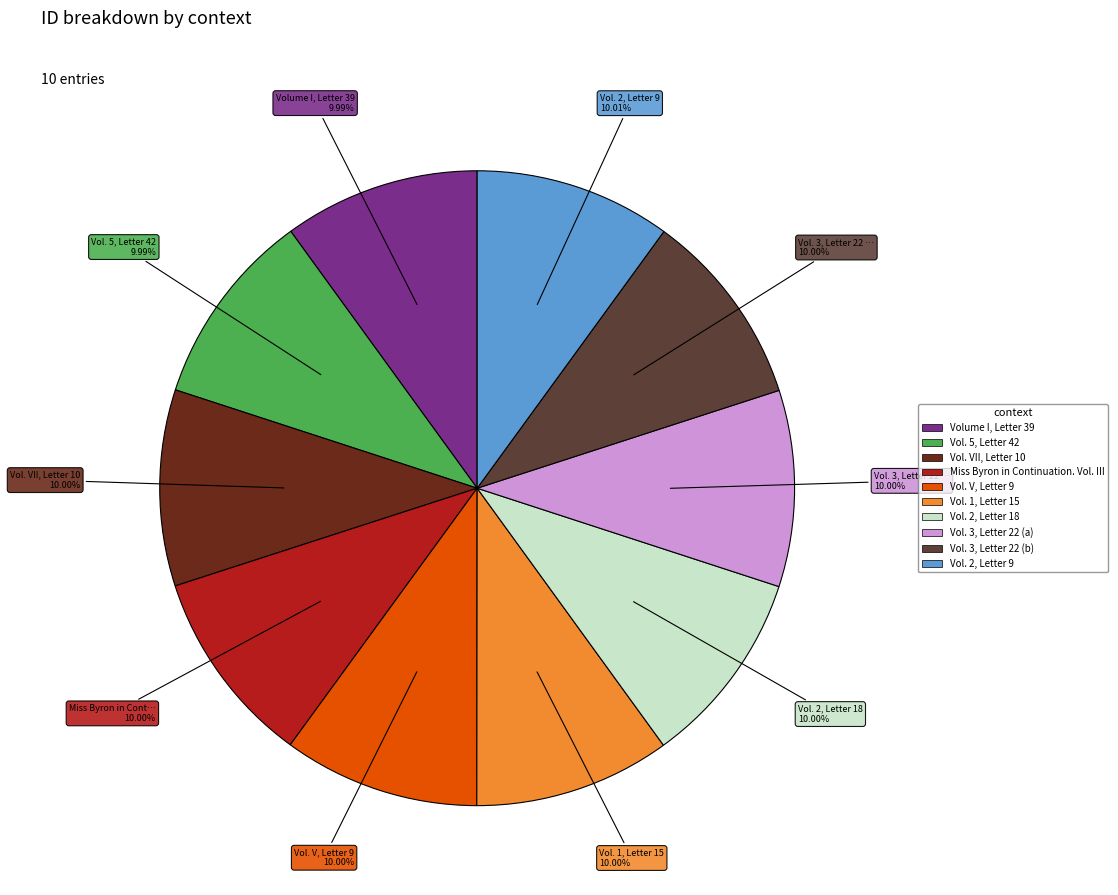

Combined, do Vol. 1, Letter 15 and Vol. 2, Letter 18 account for over 50%?

No